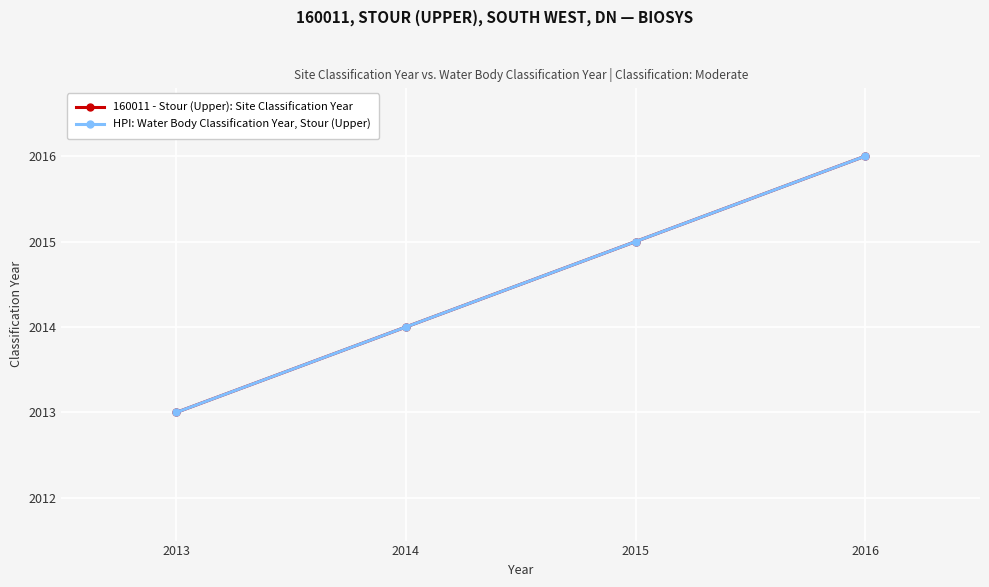

What is the sum of the HPI: Water Body Classification Year, Stour (Upper) values at 2016 and 2015?

4031